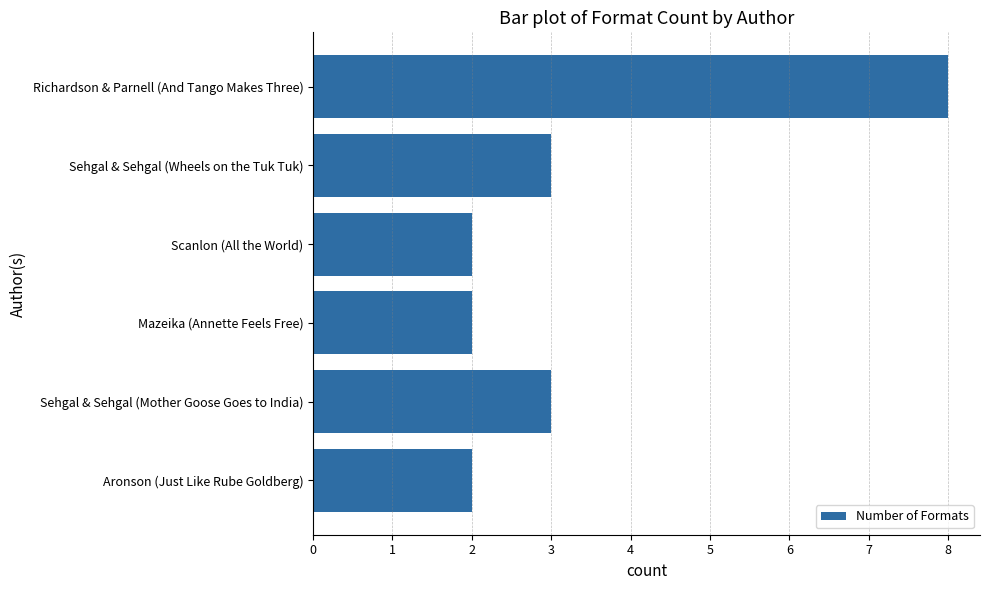

What is the average value?

3